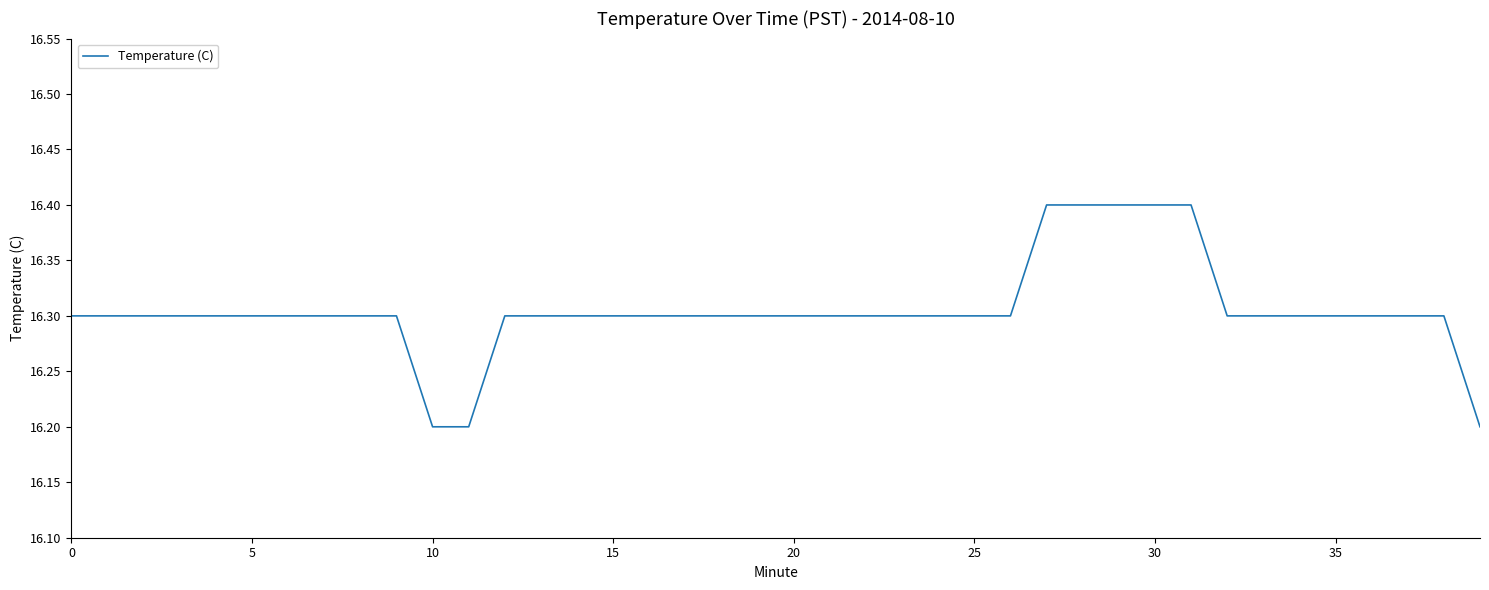

Reading left to right, transcribe all the data shown in this chart.

16.3	16.3	16.3	16.3	16.3	16.3	16.3	16.3	16.3	16.3	16.2	16.2	16.3	16.3	16.3	16.3	16.3	16.3	16.3	16.3	16.3	16.3	16.3	16.3	16.3	16.3	16.3	16.4	16.4	16.4	16.4	16.4	16.3	16.3	16.3	16.3	16.3	16.3	16.3	16.2